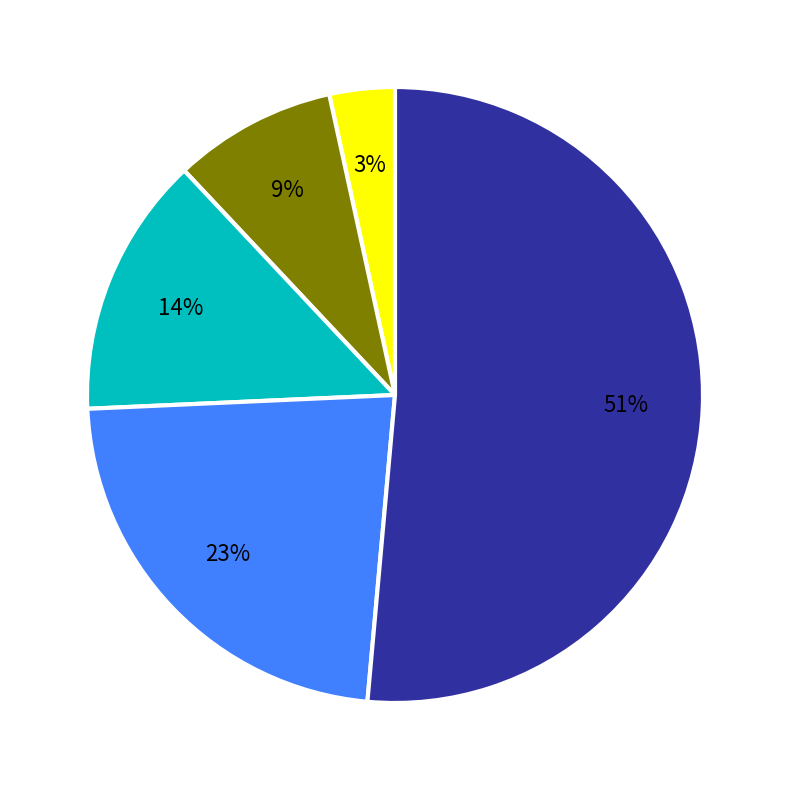

Does any single category account for the majority?

Yes